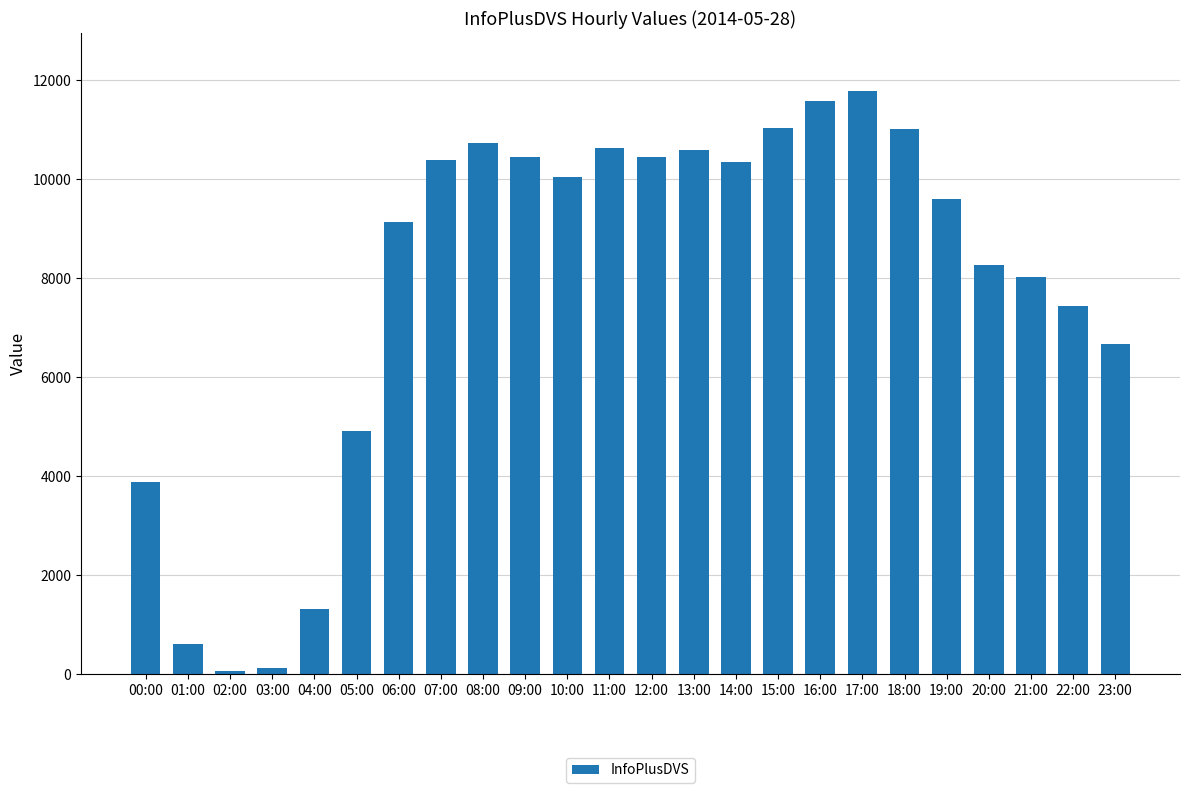

At which label is the value closest to 5924?

23:00